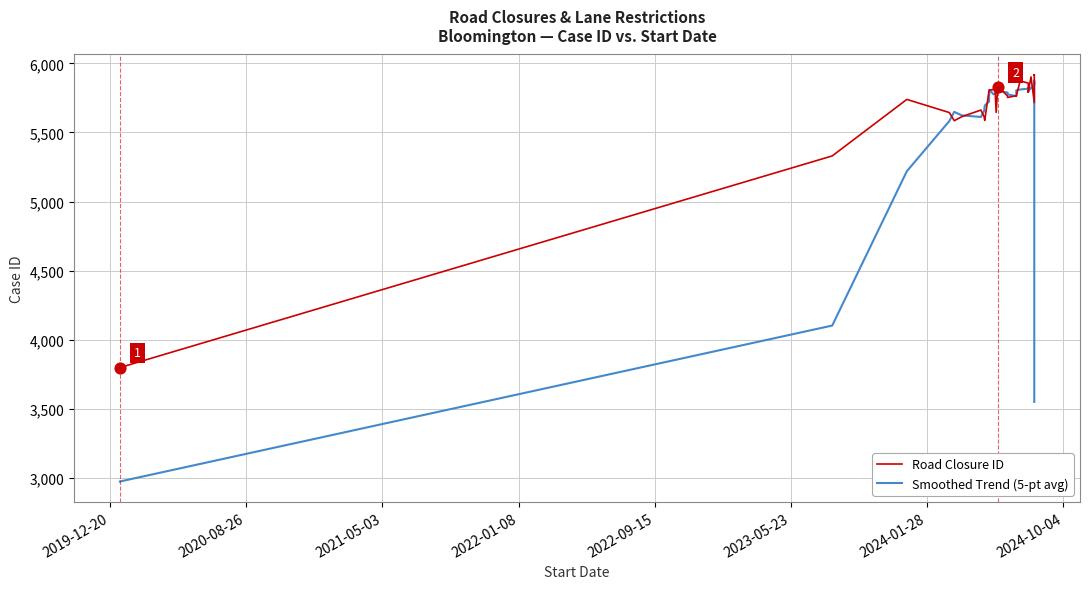

What are all the series names shown in the legend?

Road Closure ID, Smoothed Trend (5-pt avg)